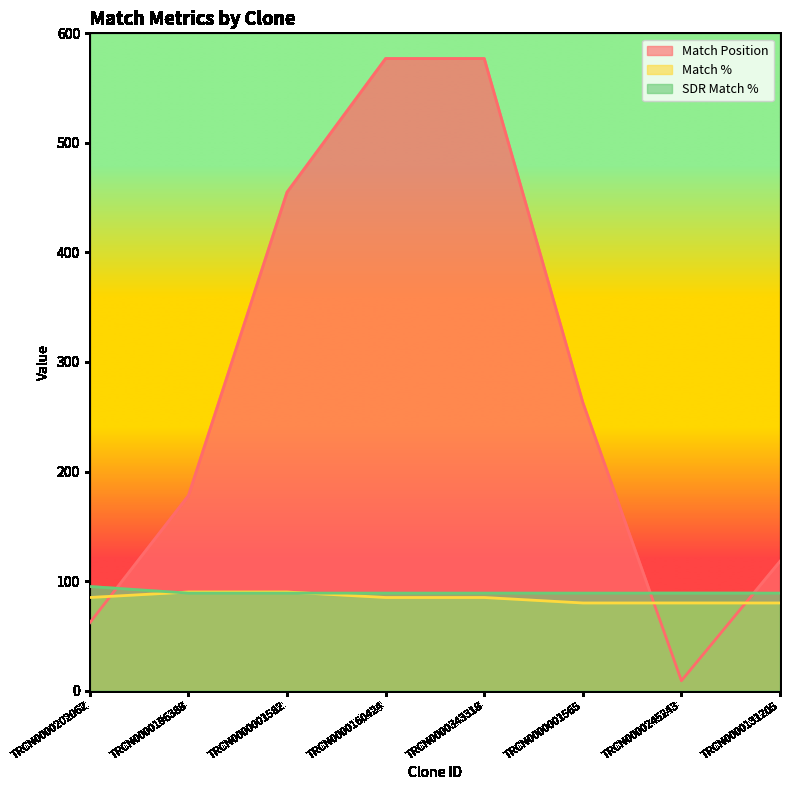

Which series changed the most between TRCN0000343318 and TRCN0000245243?

Match Position